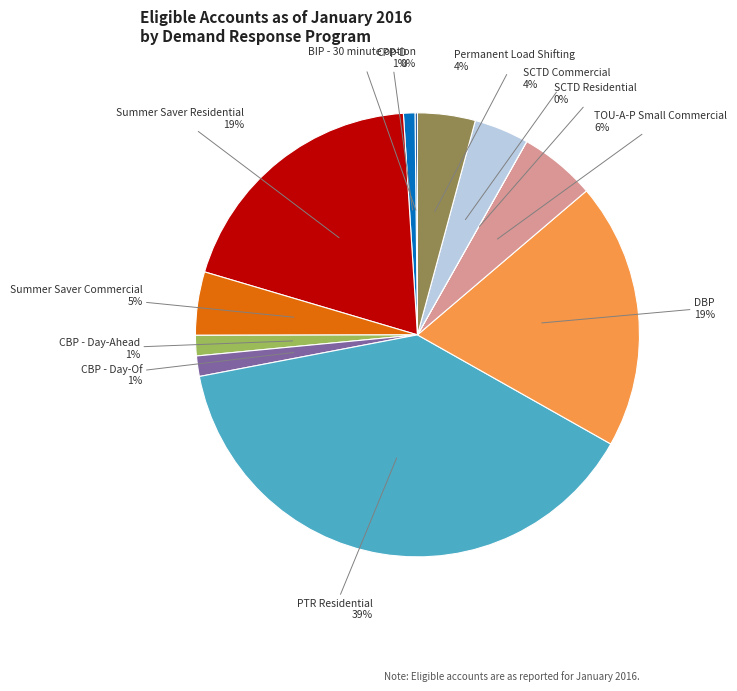

Is there a majority slice in this chart?

No